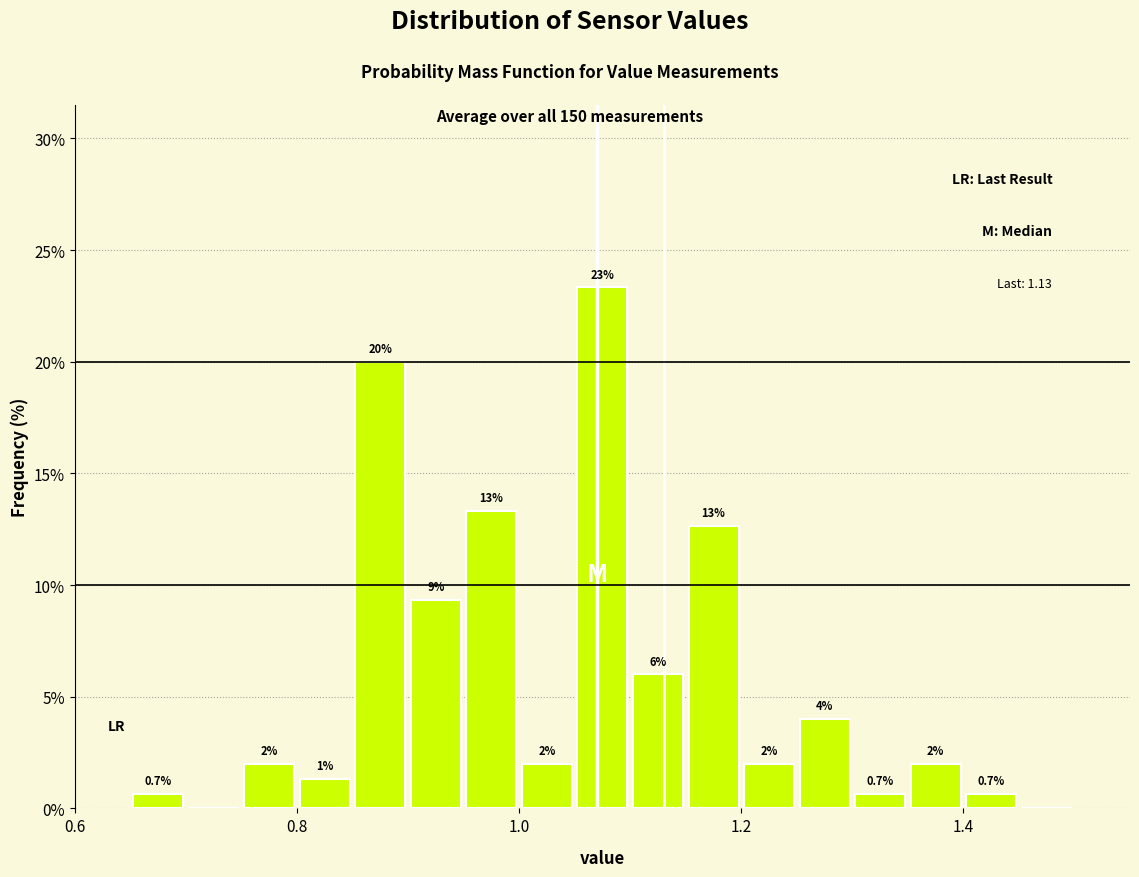

Around what value on the x-axis is the tallest bar? Give the approximate position of its centre, as read against the axis.

1.08